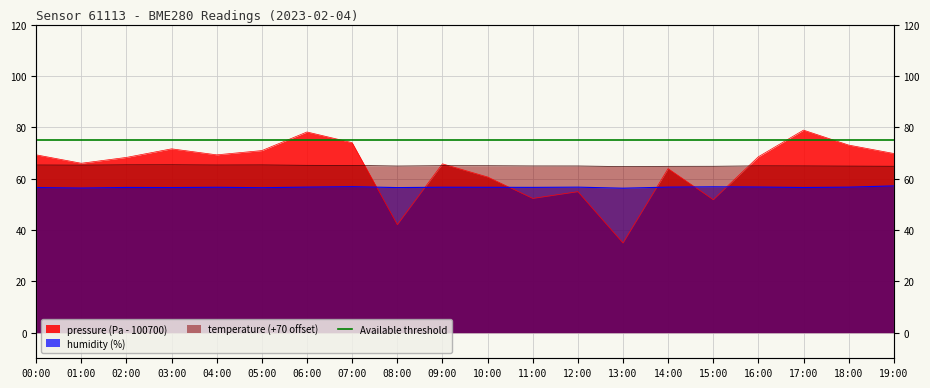

At which label is temperature closest to 65?

10:00